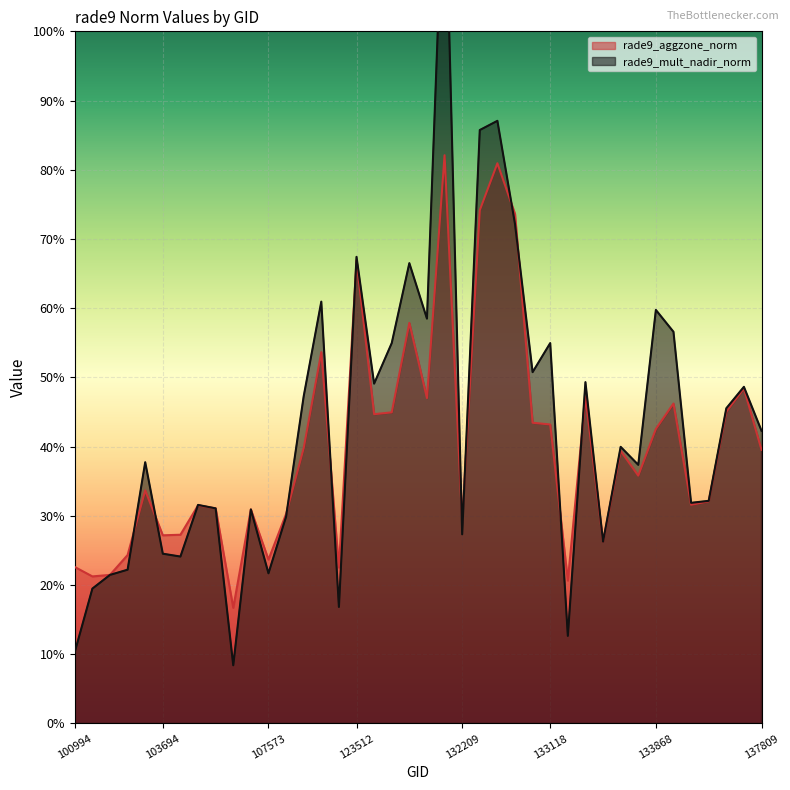

How many lines are shown in the chart?

2